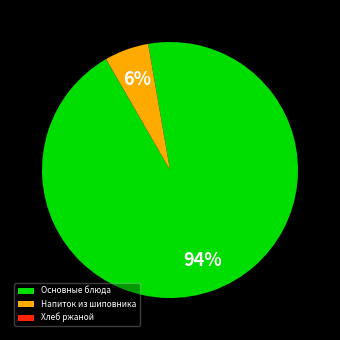

What is the largest slice in the pie chart?

Основные блюда